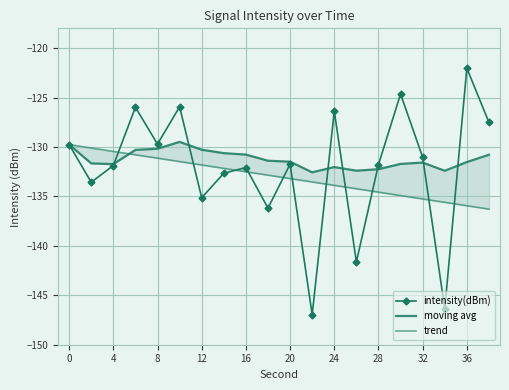

How many values in the trend series exceed -132?

7